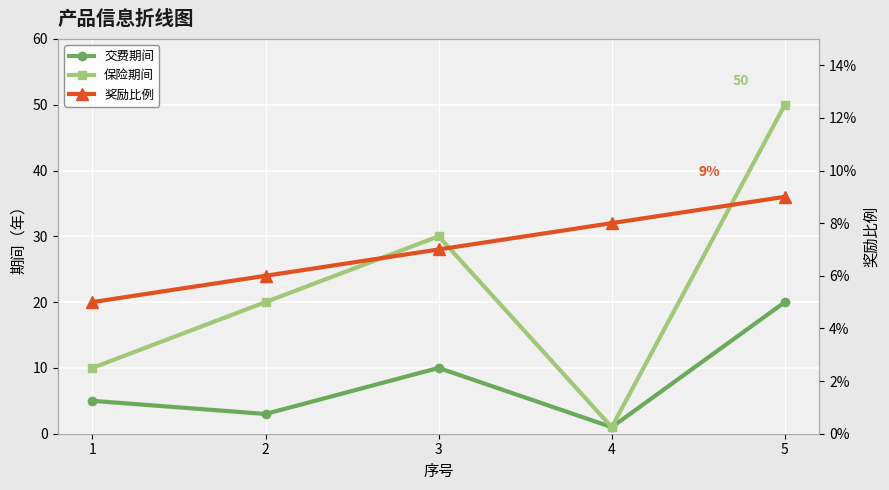

Which series has the largest range (max minus min)?

保险期间